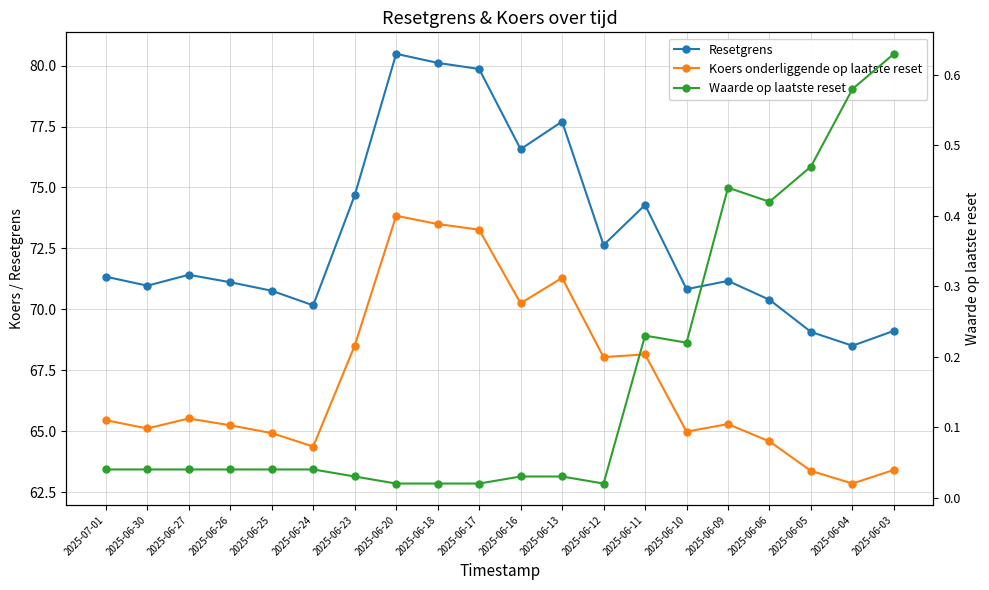

What is the difference between the highest and lowest values at 2025-06-11?

74.1